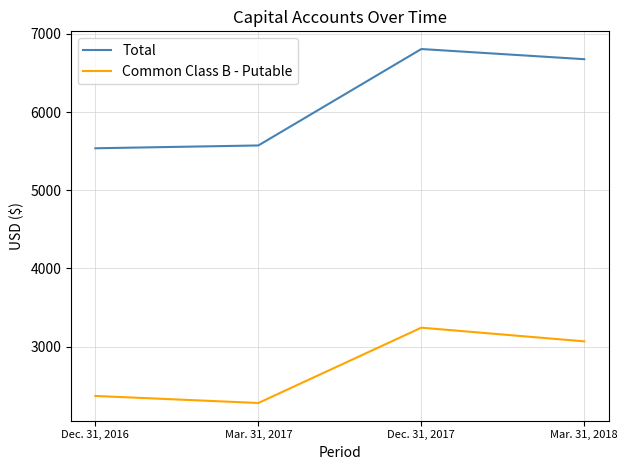

What is the greatest value displayed?

6806